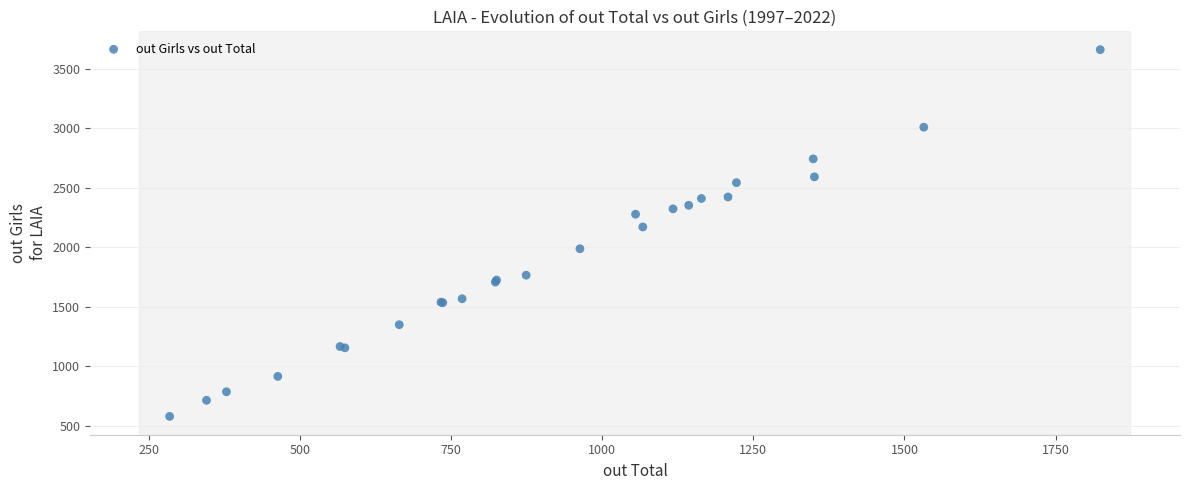

What Y value in the scatter plot is closest to 2121?

2172